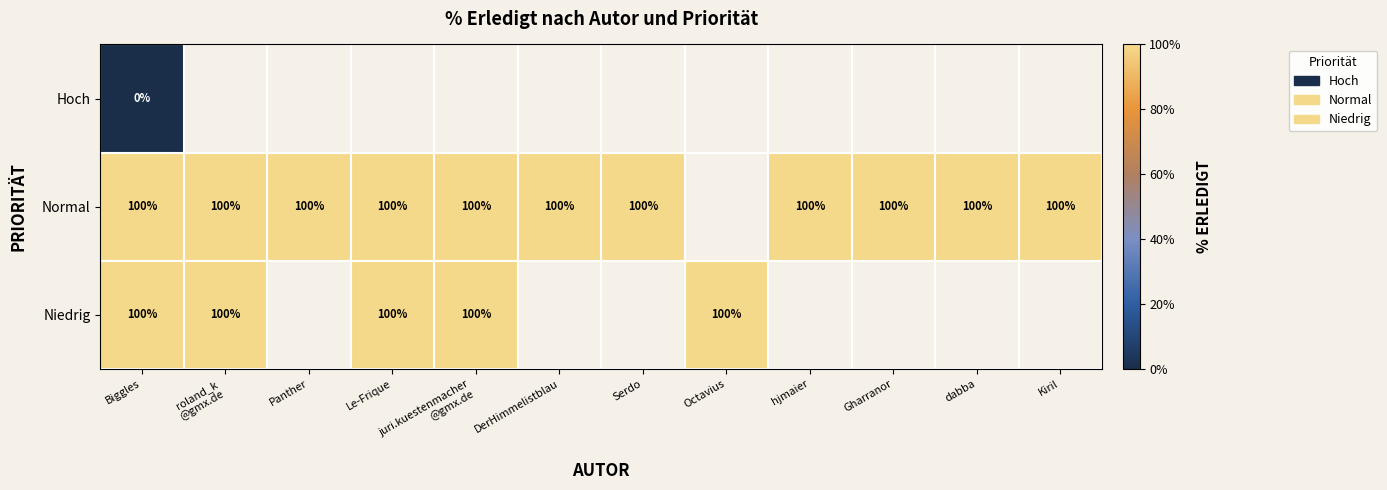

The Niedrig series shows 158 at Le-Frique. True or false?

False